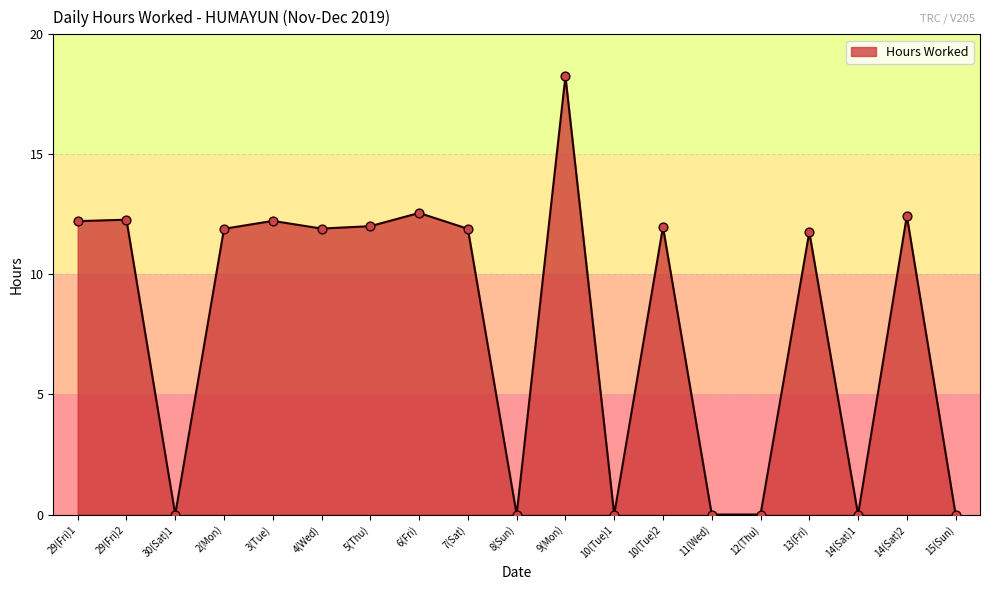

Between 2(Mon) and 14(Sat)2, which is larger?

14(Sat)2